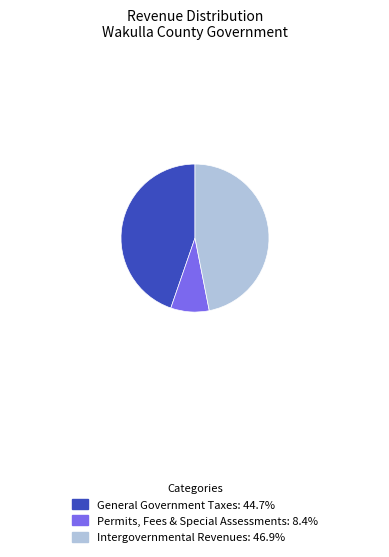

Combined, do General Government Taxes: 44.7% and Intergovernmental Revenues: 46.9% account for over 50%?

Yes